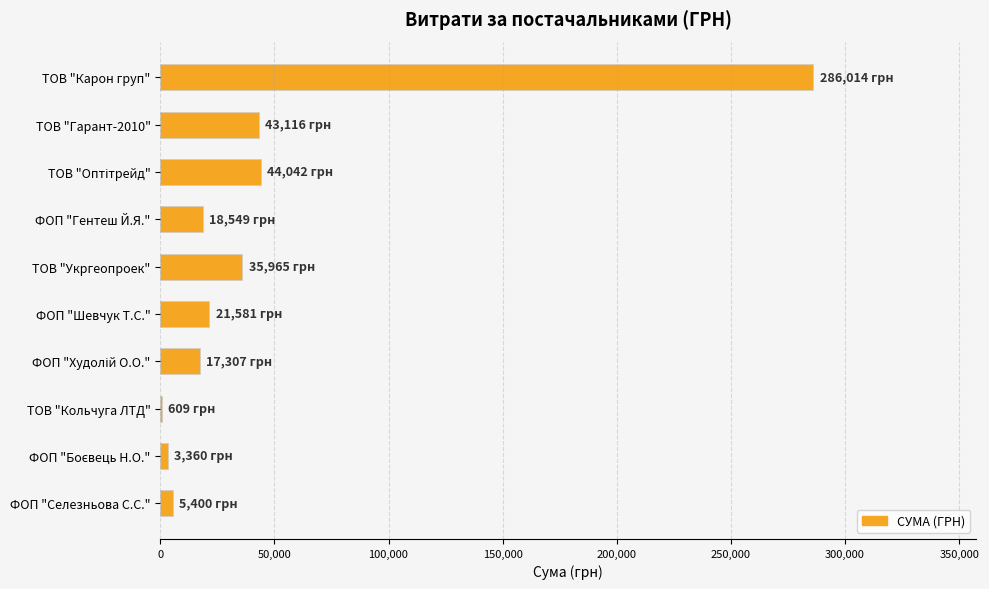

How many categories are shown in the chart?

10